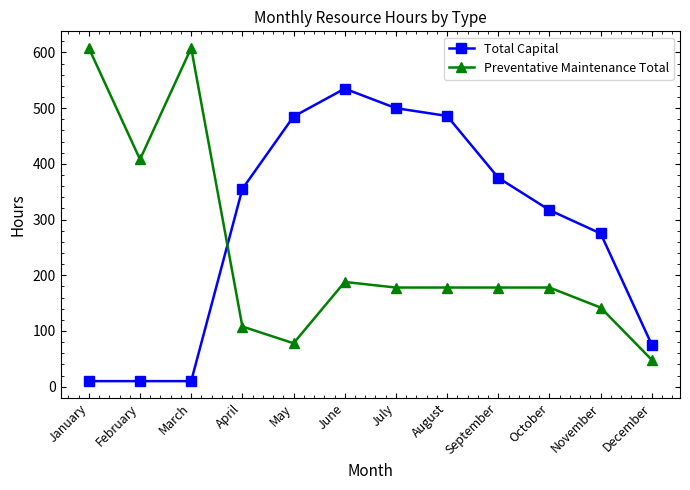

What are all the series names shown in the legend?

Total Capital, Preventative Maintenance Total